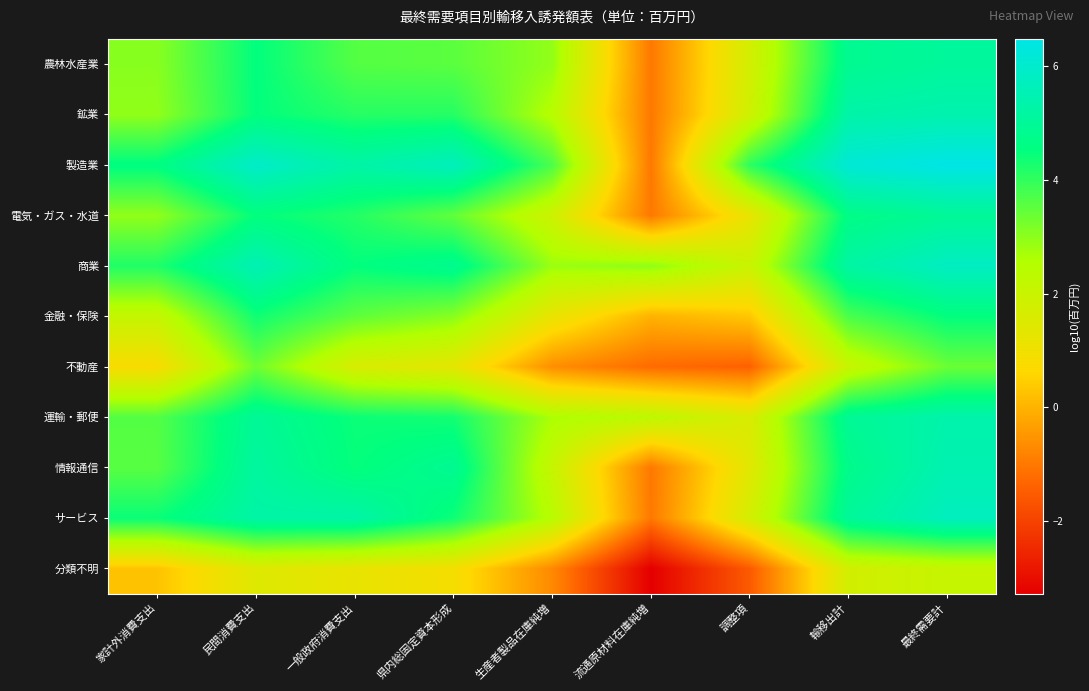

What is the total value across all series at 民間消費支出?

49.6